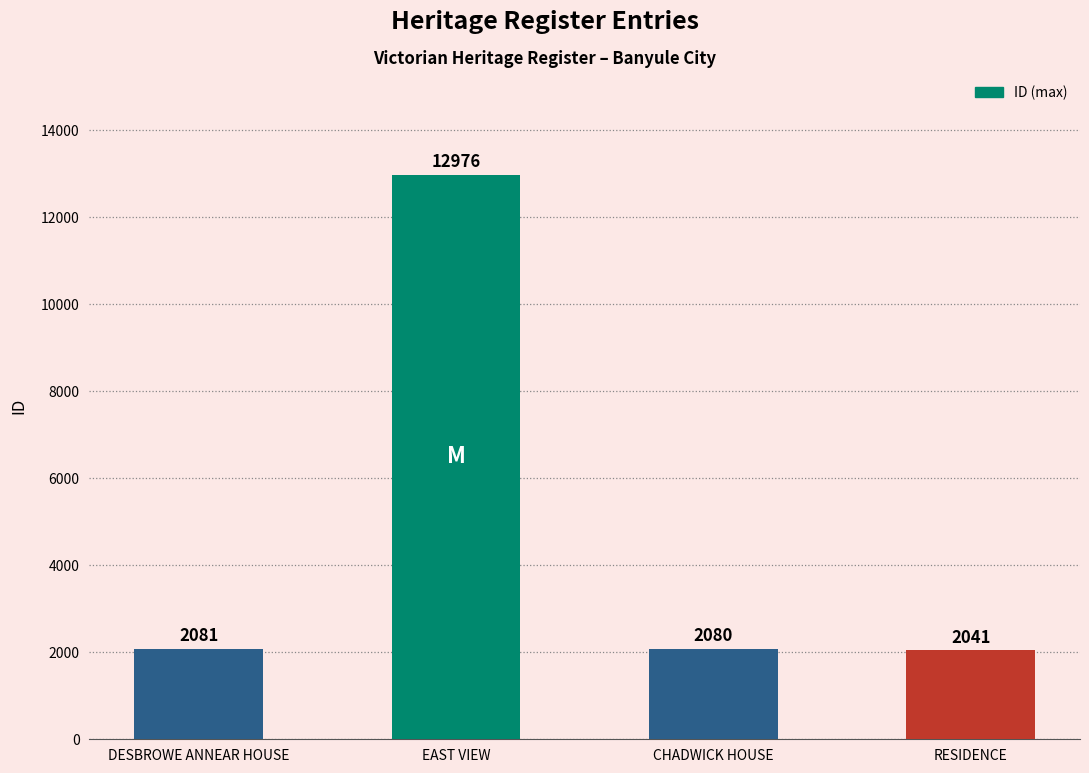

Which has a higher value, DESBROWE ANNEAR HOUSE or EAST VIEW?

EAST VIEW